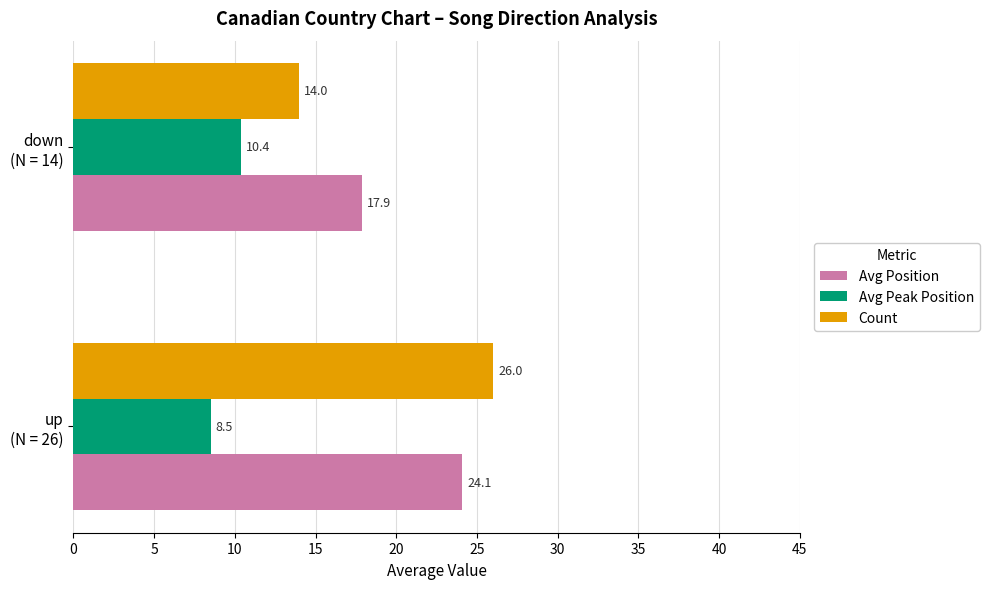

How many values in the Avg Peak Position series are below 10?

1